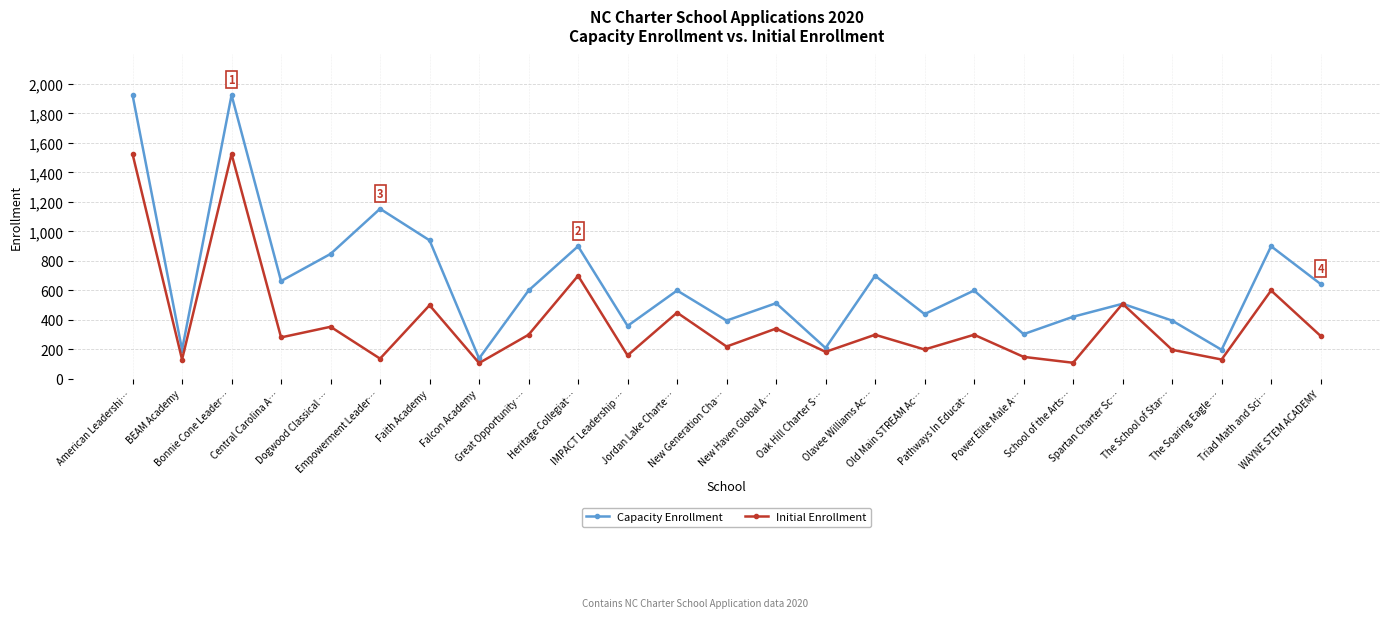

Rank the series by their maximum value, from lowest to highest.

Initial Enrollment, Capacity Enrollment